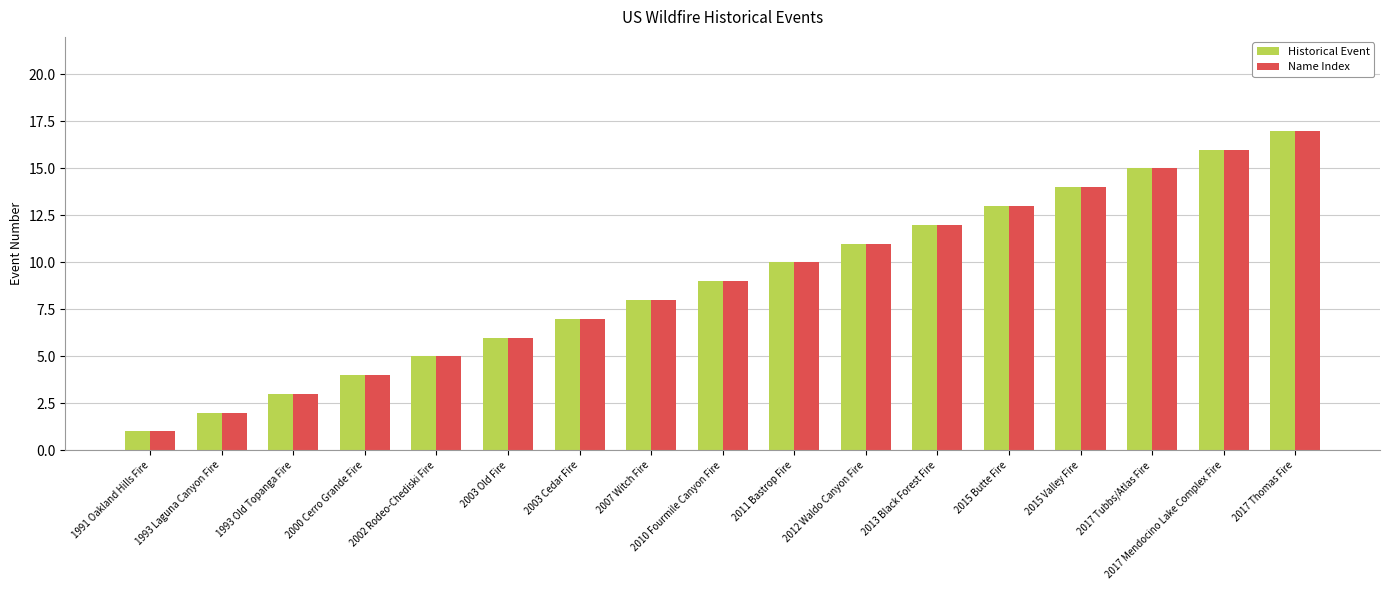

The Historical Event series shows 4 at 2000 Cerro Grande Fire. True or false?

True